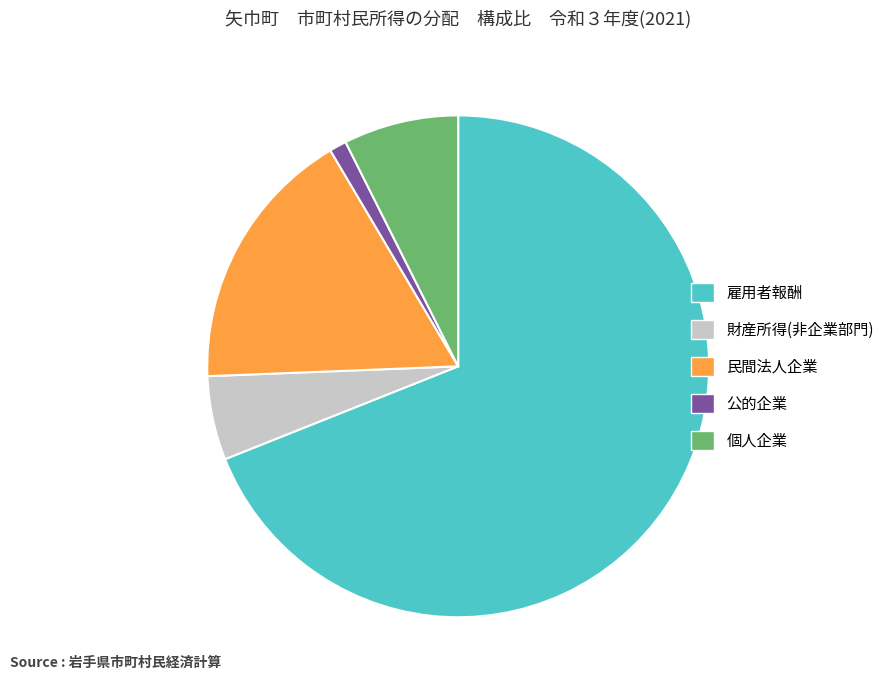

Rank the categories by value from highest to lowest.

雇用者報酬, 民間法人企業, 個人企業, 財産所得(非企業部門), 公的企業